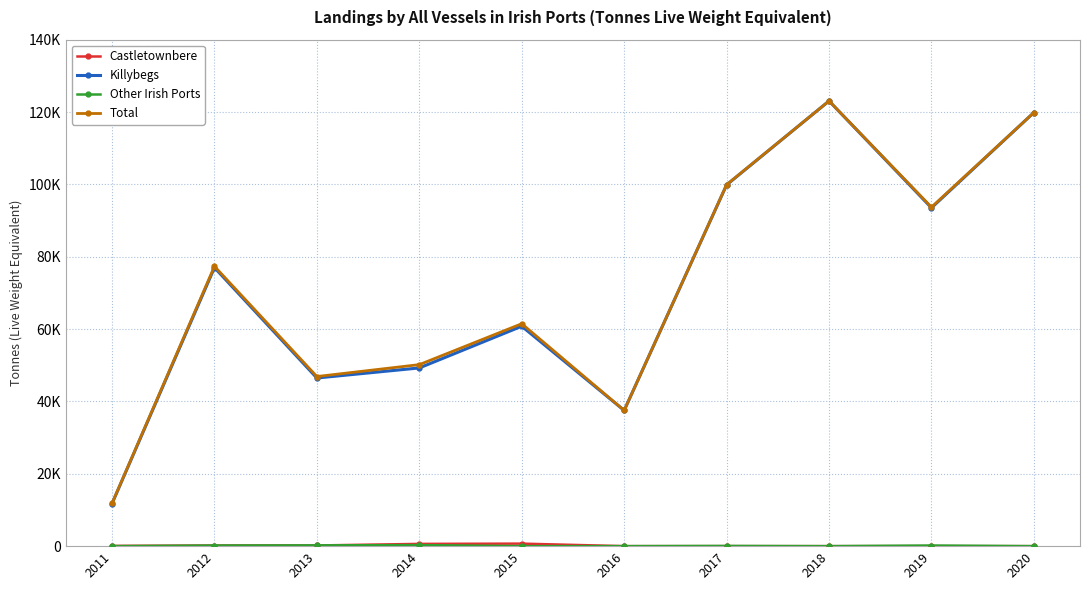

Rank the categories by Other Irish Ports value from highest to lowest.

2014, 2013, 2012, 2019, 2017, 2016, 2018, 2011, 2015, 2020